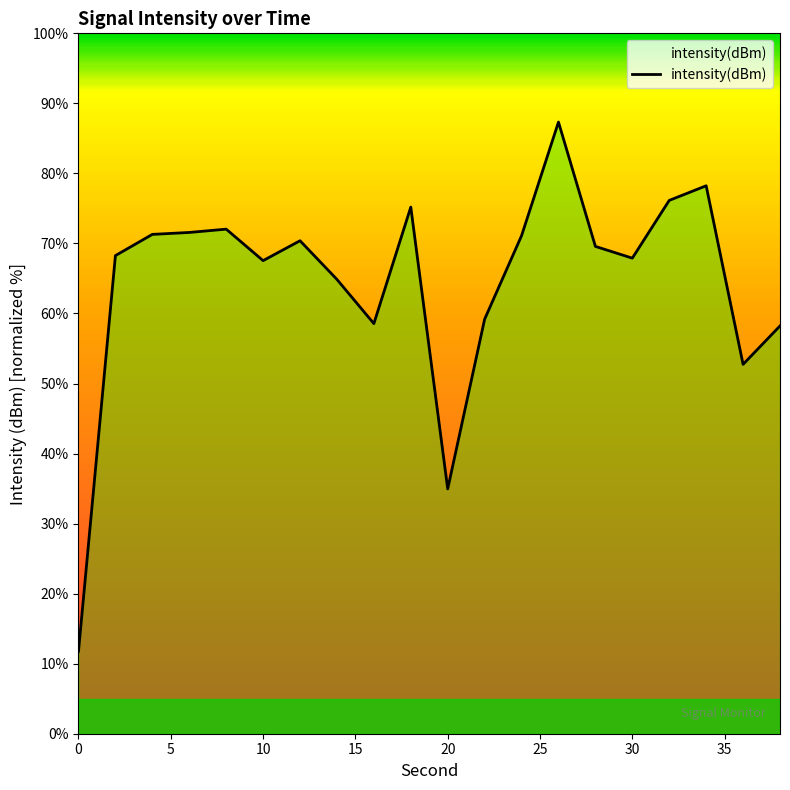

What is the difference between the maximum and minimum values?

75.6